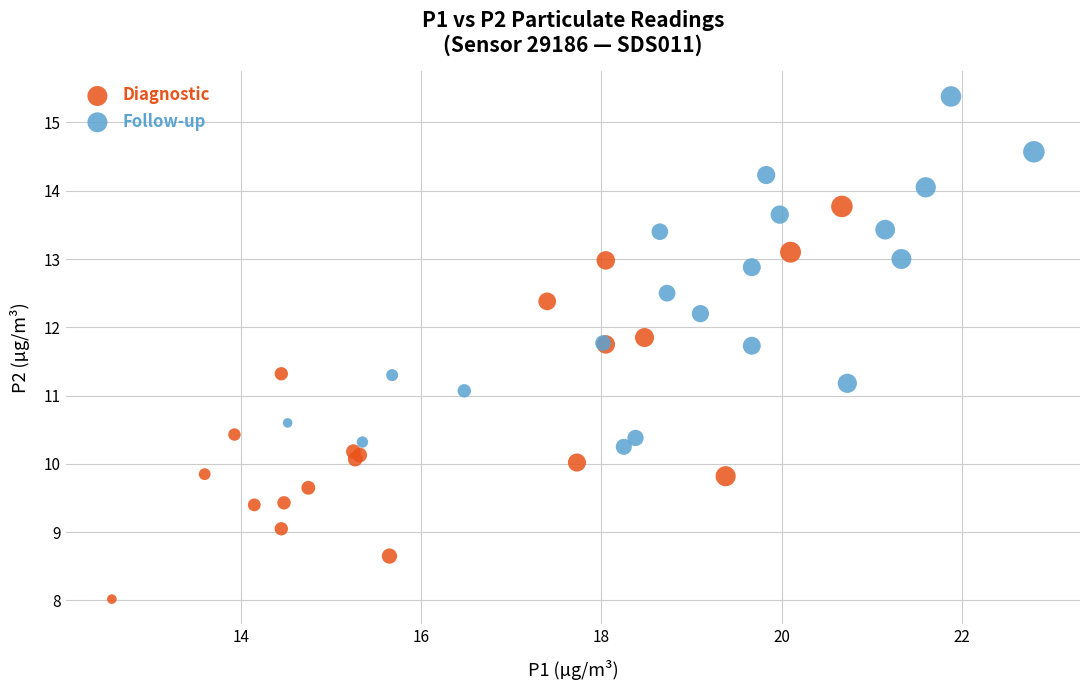

Which series contains the lowest Y value?

Diagnostic